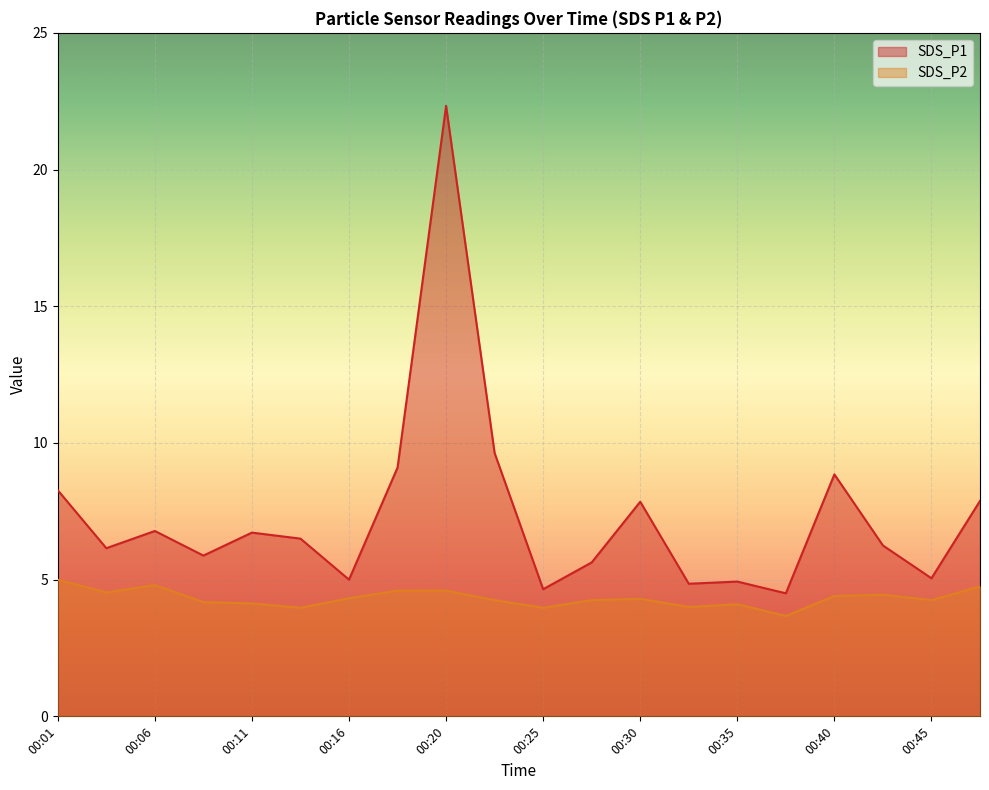

How many lines are shown in the chart?

2